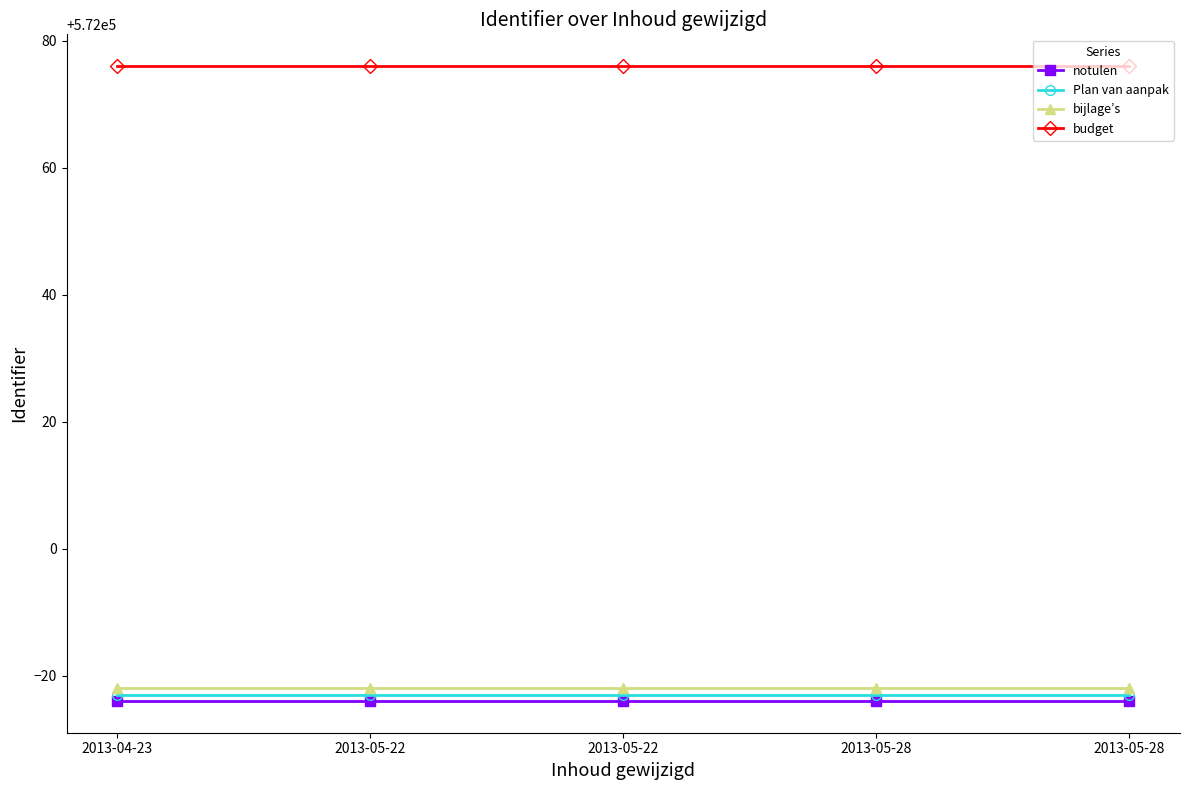

Reading left to right, extract all data points from this chart.

notulen: 2013-04-23=571976	2013-05-22=571976	2013-05-22=571976	2013-05-28=571976	2013-05-28=571976
Plan van aanpak: 2013-04-23=571977	2013-05-22=571977	2013-05-22=571977	2013-05-28=571977	2013-05-28=571977
bijlage’s: 2013-04-23=571978	2013-05-22=571978	2013-05-22=571978	2013-05-28=571978	2013-05-28=571978
budget: 2013-04-23=572076	2013-05-22=572076	2013-05-22=572076	2013-05-28=572076	2013-05-28=572076